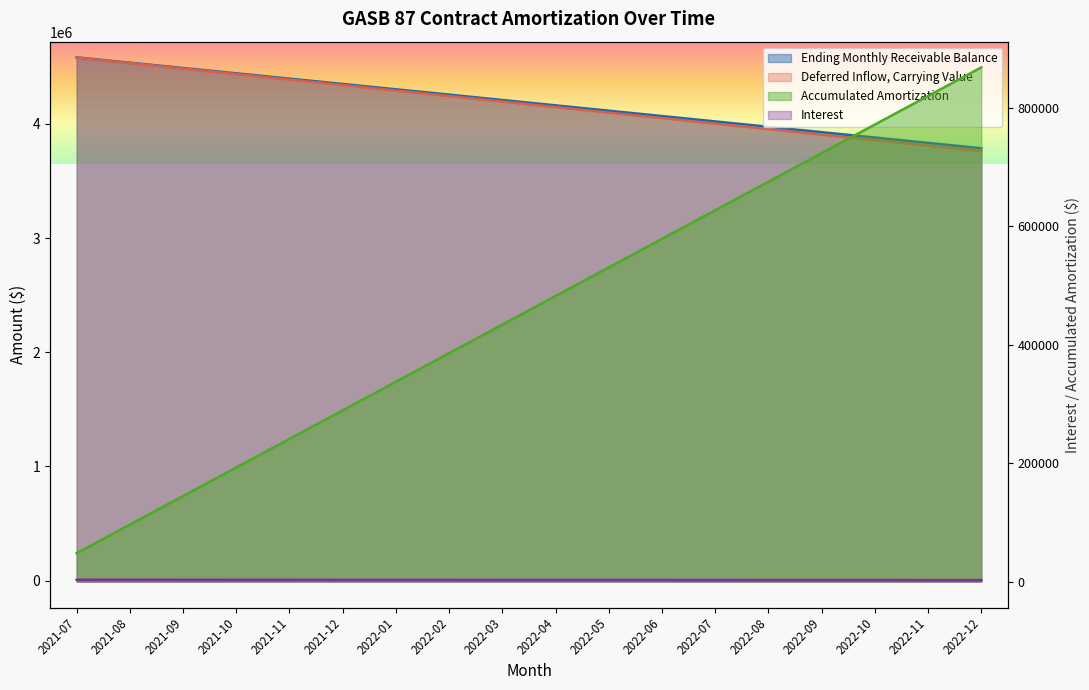

What is the sum of all Ending Monthly Receivable Balance values?

57139.1